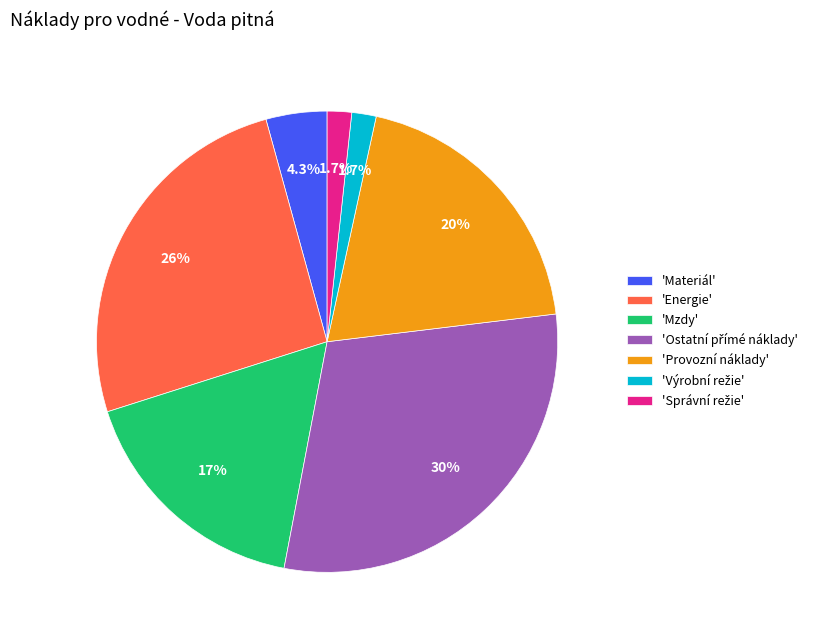

Does 'Energie' represent more than half of the total?

No